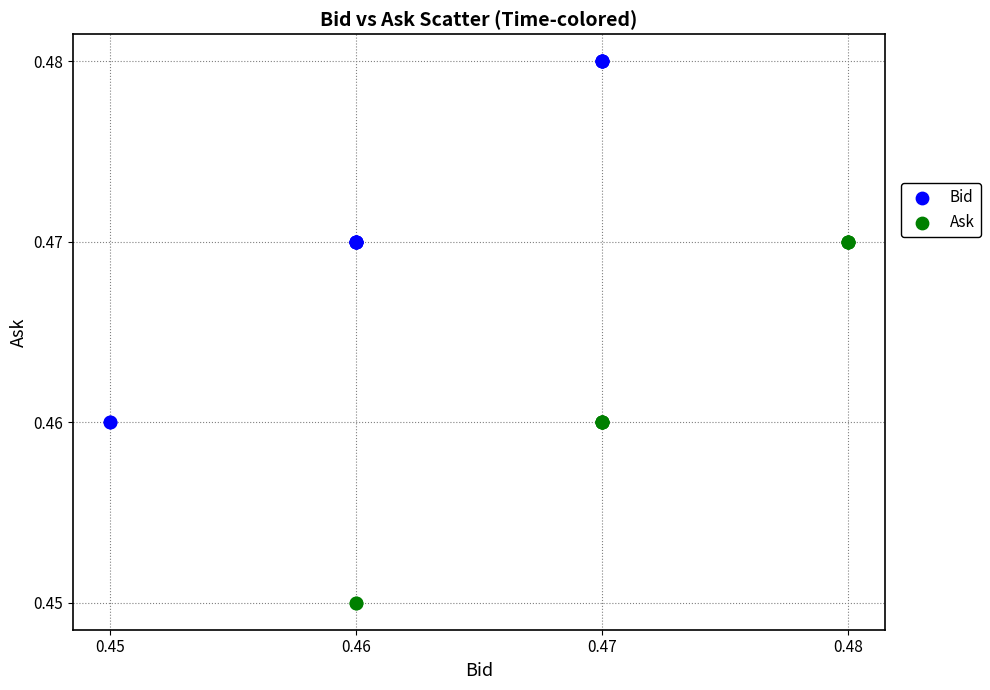

What are all the series names shown in the legend?

Bid, Ask